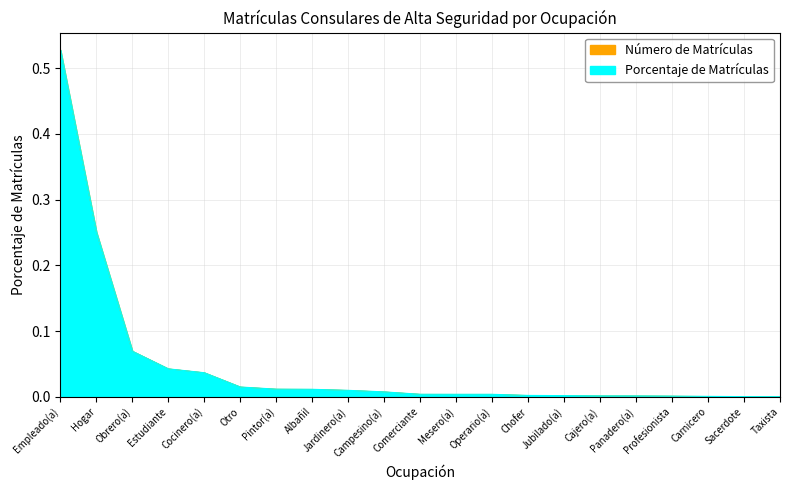

How many series are shown in this chart?

2